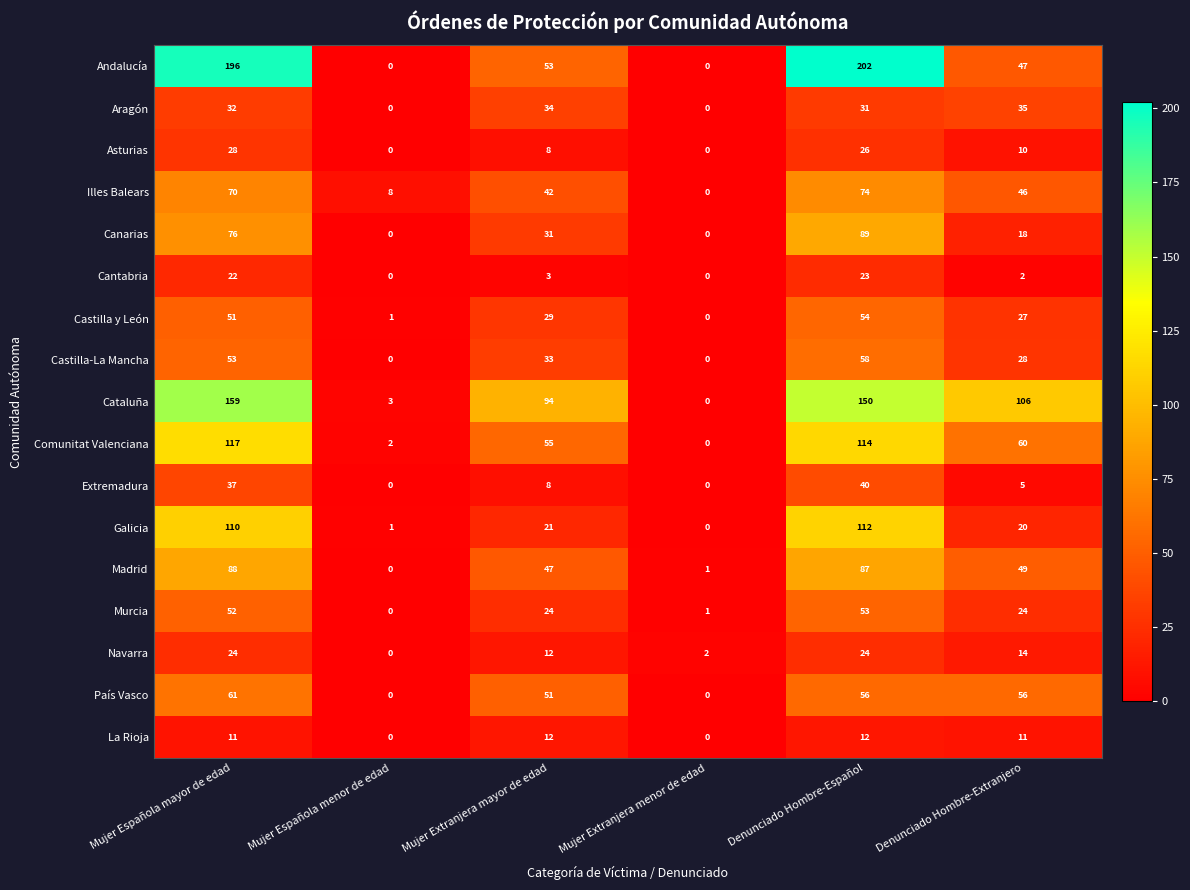

Is it true that Madrid equals 0 at Mujer Española menor de edad?

True